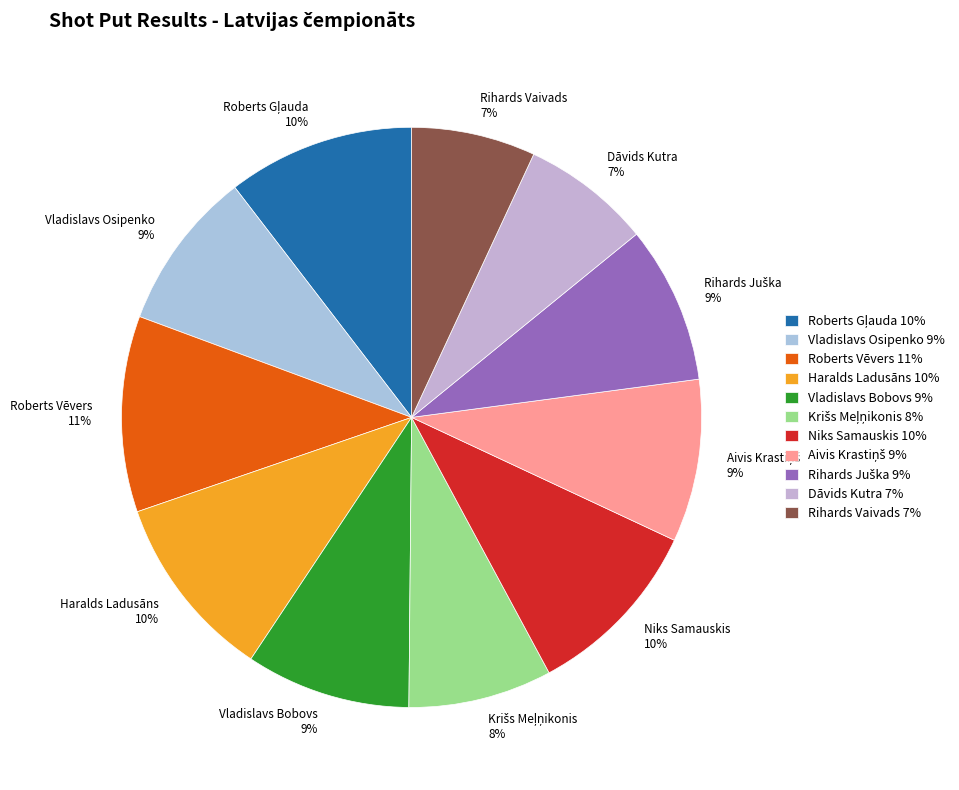

Combined, do Roberts Vēvers 11% and Dāvids Kutra 7% account for over 50%?

No